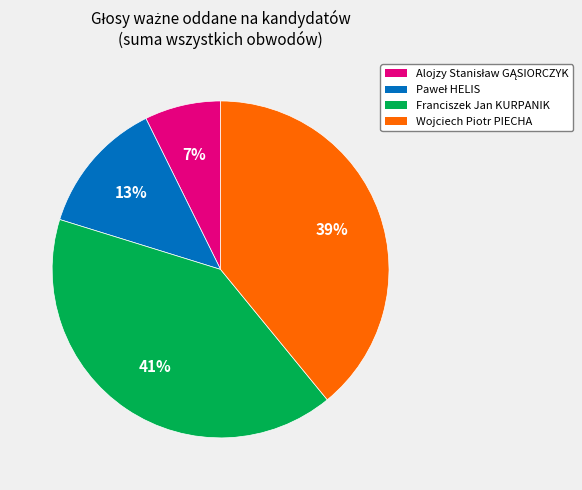

To the nearest percent, what is the average slice percentage?

25%